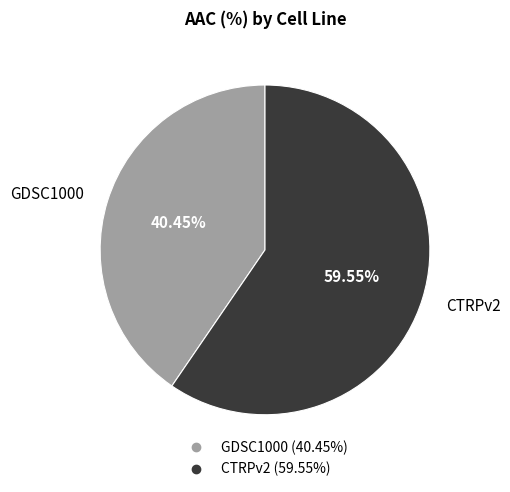

Which slice represents more than half of the pie?

CTRPv2